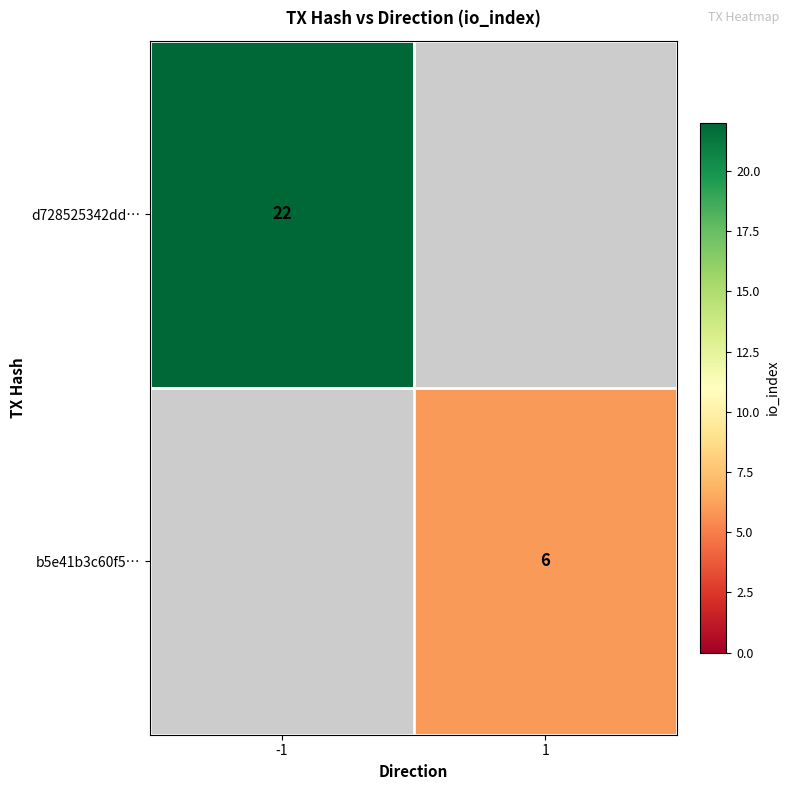

Is it true that b5e41b3c60f5… equals 6 at 1?

True